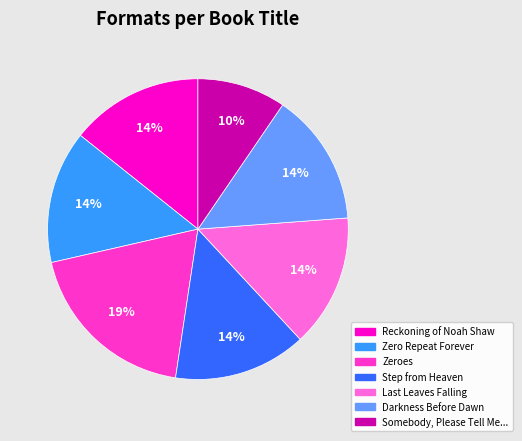

To the nearest percent, what is the average slice percentage?

14%